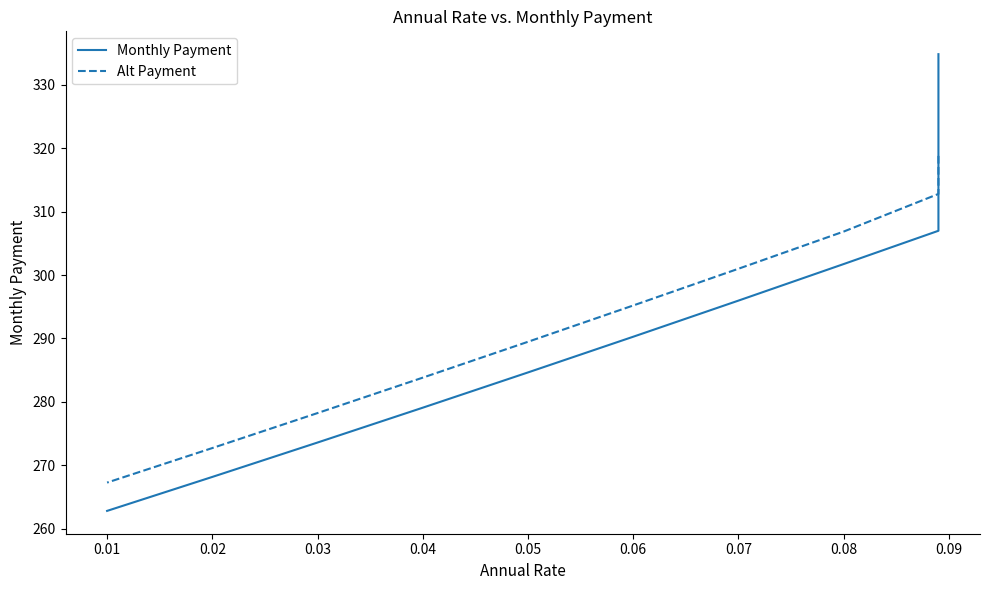

Is it true that Alt Payment equals 470.7 at 0.07?

False